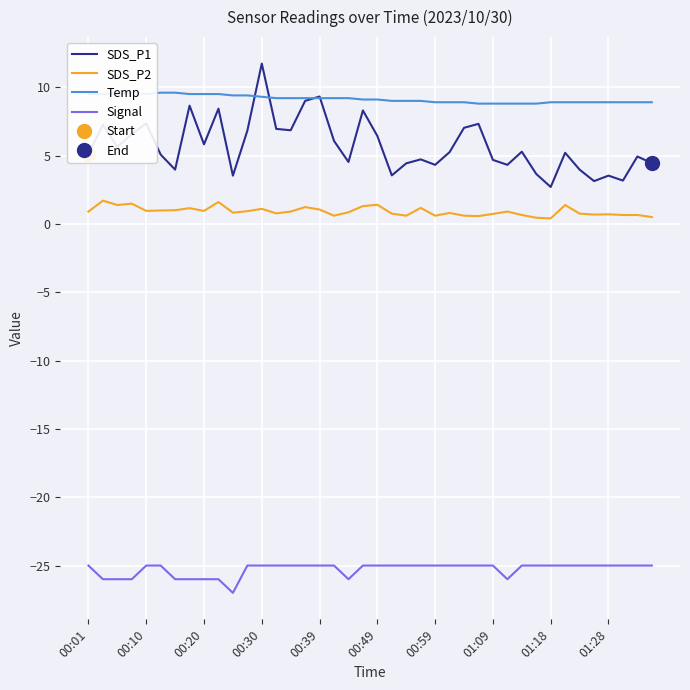

True or false: SDS_P1 and SDS_P2 cross at least once.

False